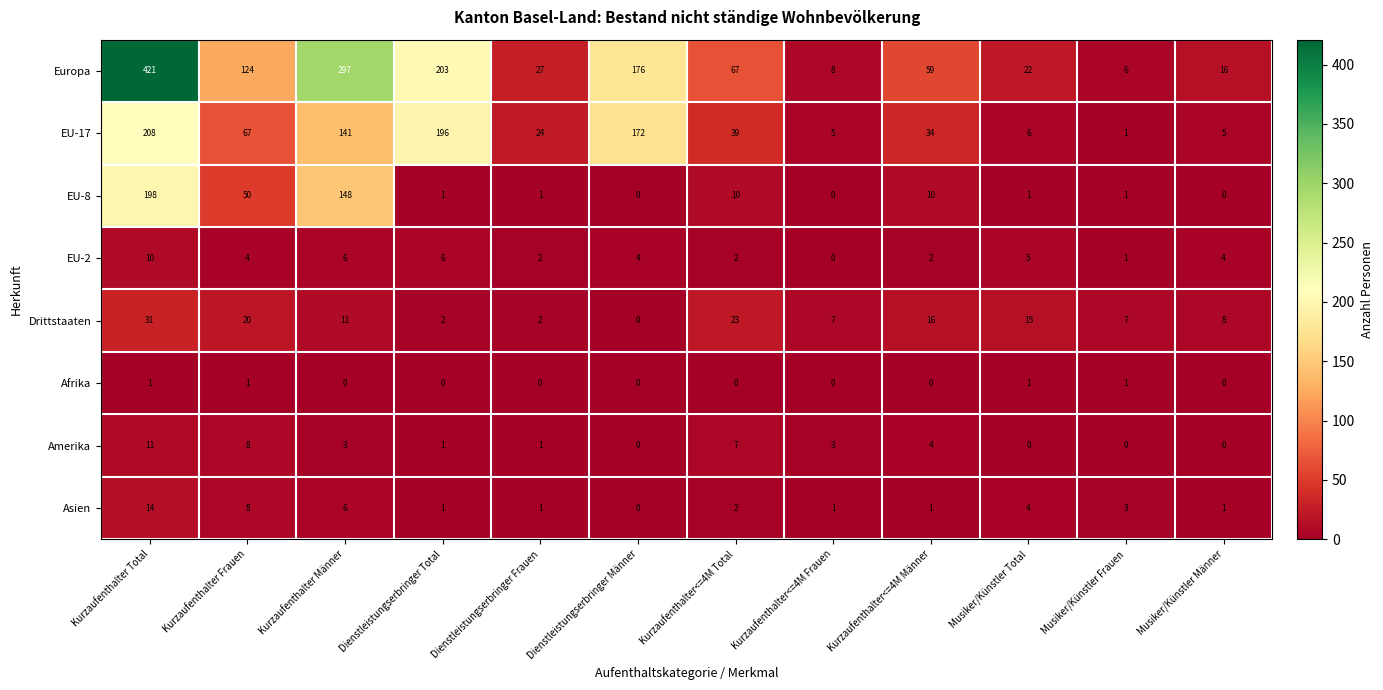

What is the sum of all EU-2 values?

46